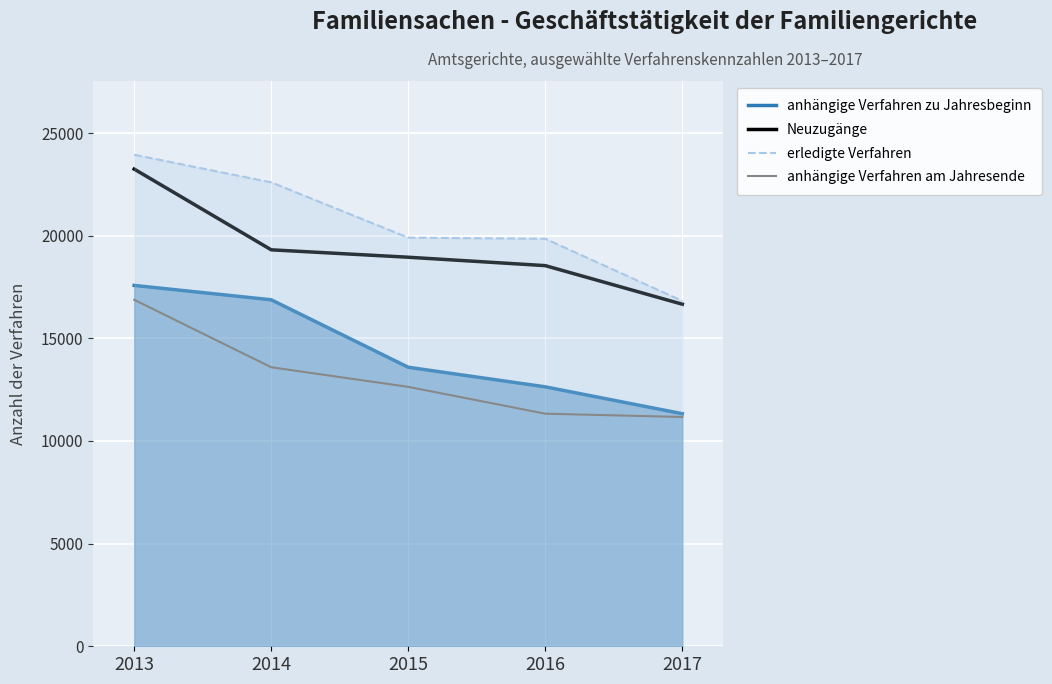

What is the difference between the maximum and minimum values in the erledigte Verfahren series?

7121